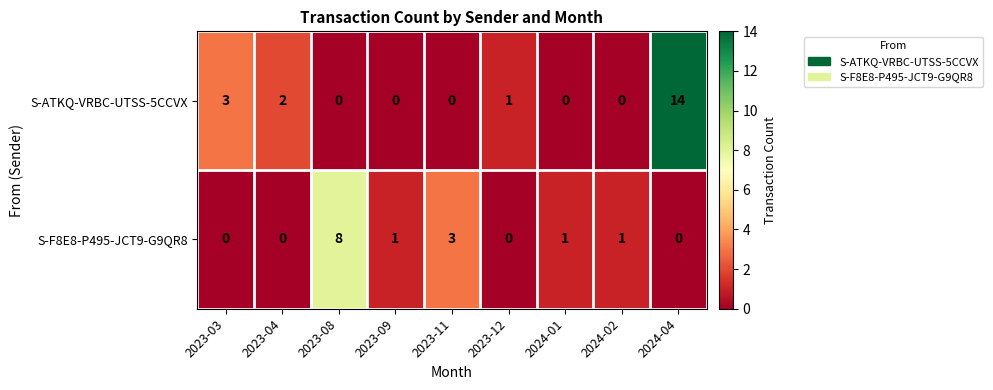

At which category does the chart reach its peak across all series?

2024-04